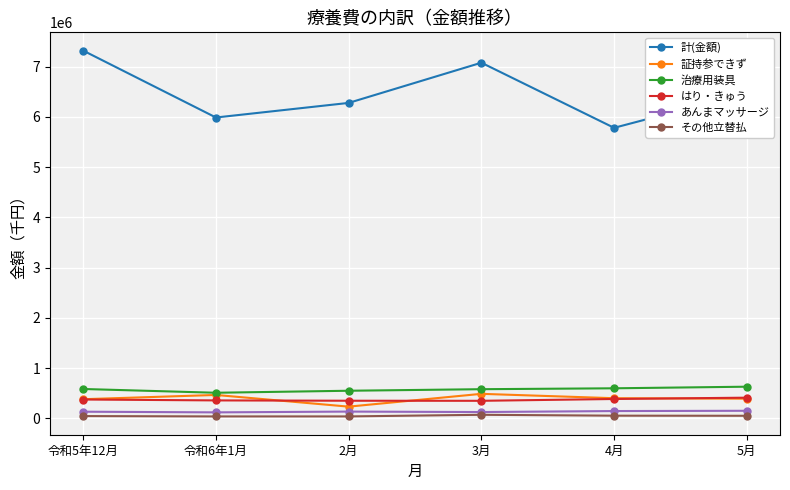

Which series changed the most between 令和5年12月 and 4月?

計(金額)